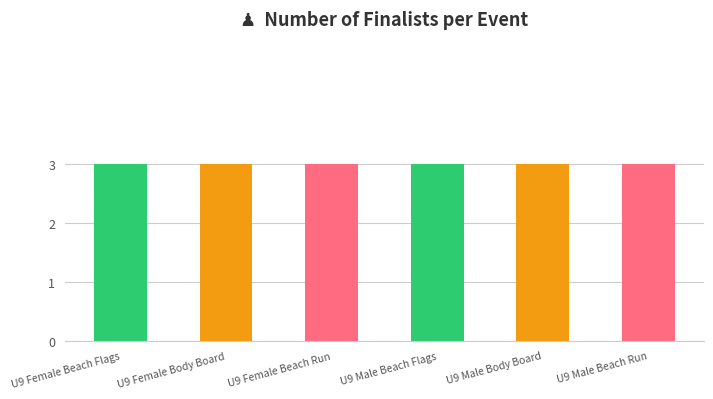

Which has a higher value, U9 Female Beach Run or U9 Female Body Board?

U9 Female Beach Run